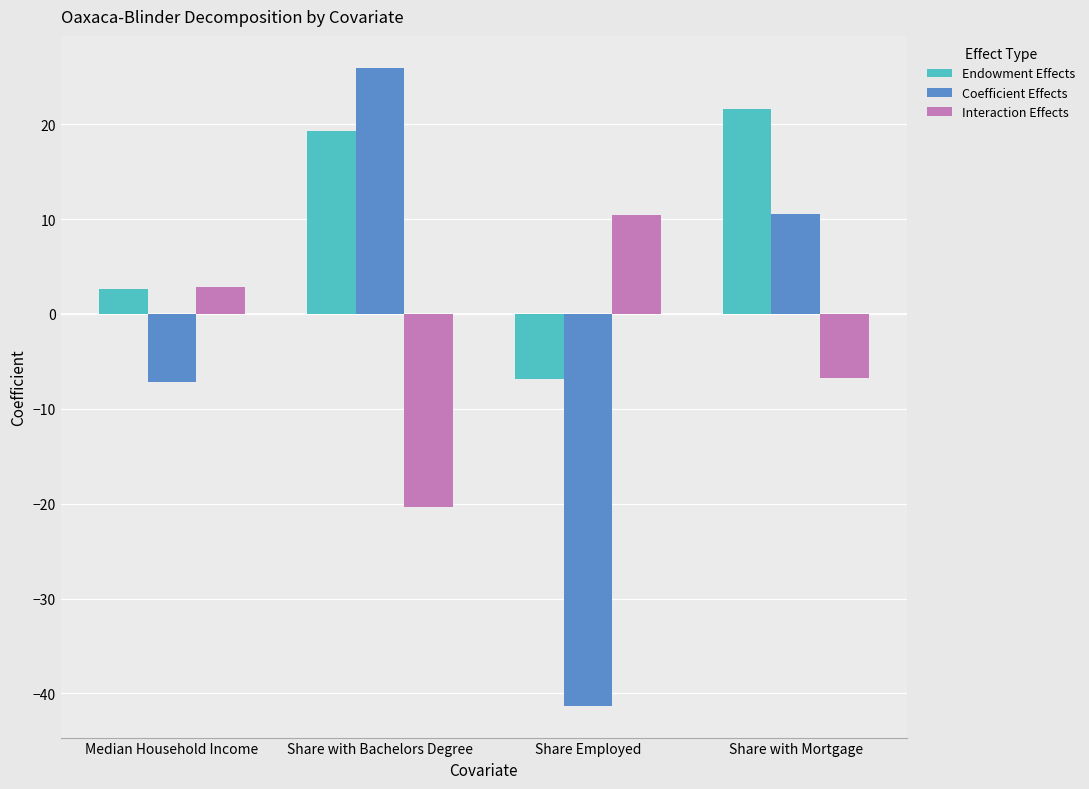

What is the average value of the Interaction Effects series?

-3.5